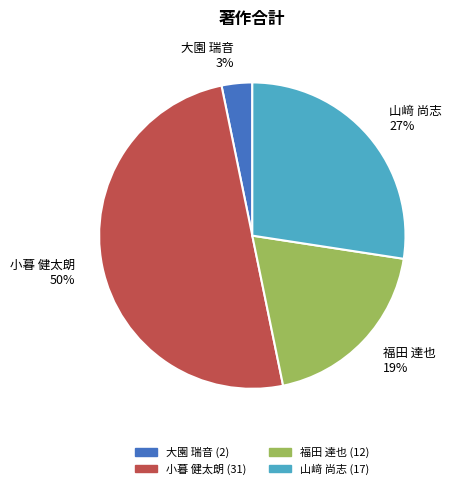

Between 小暮 健太朗 and 山﨑 尚志, which is larger?

小暮 健太朗